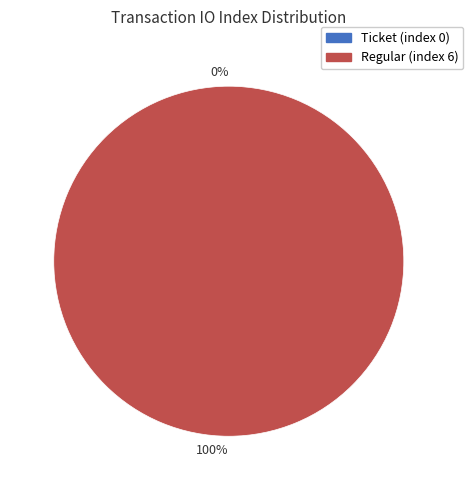

Is Ticket (index 0) the majority of the pie?

No